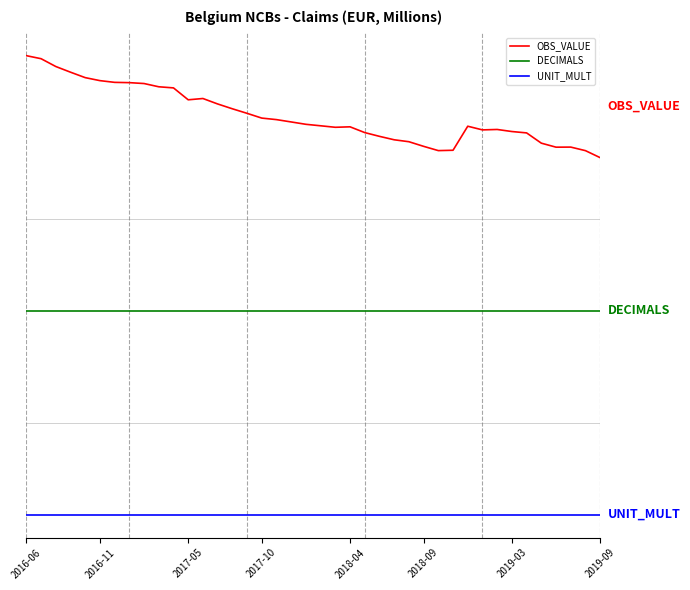

What are all the series names shown in the legend?

OBS_VALUE, DECIMALS, UNIT_MULT